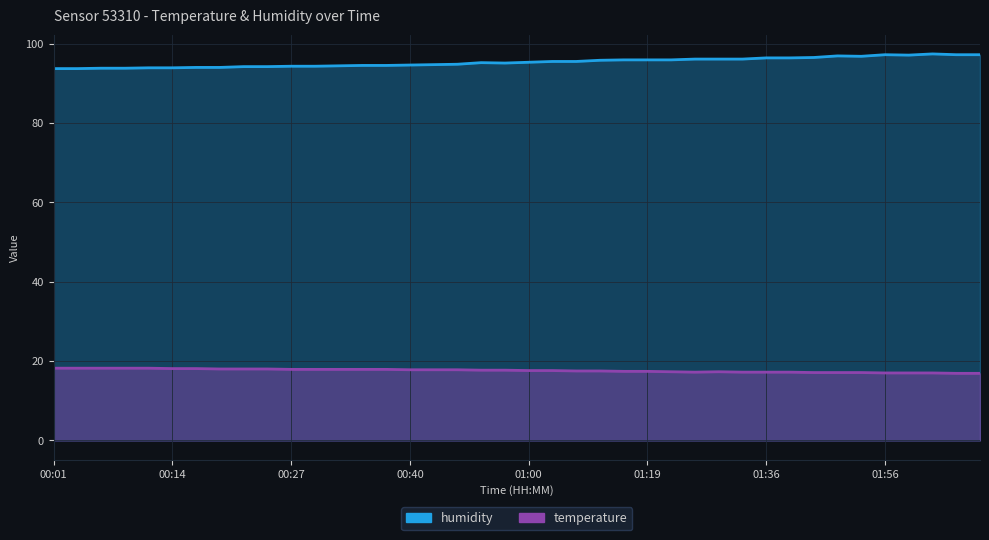

Which series has the largest total across all categories?

humidity